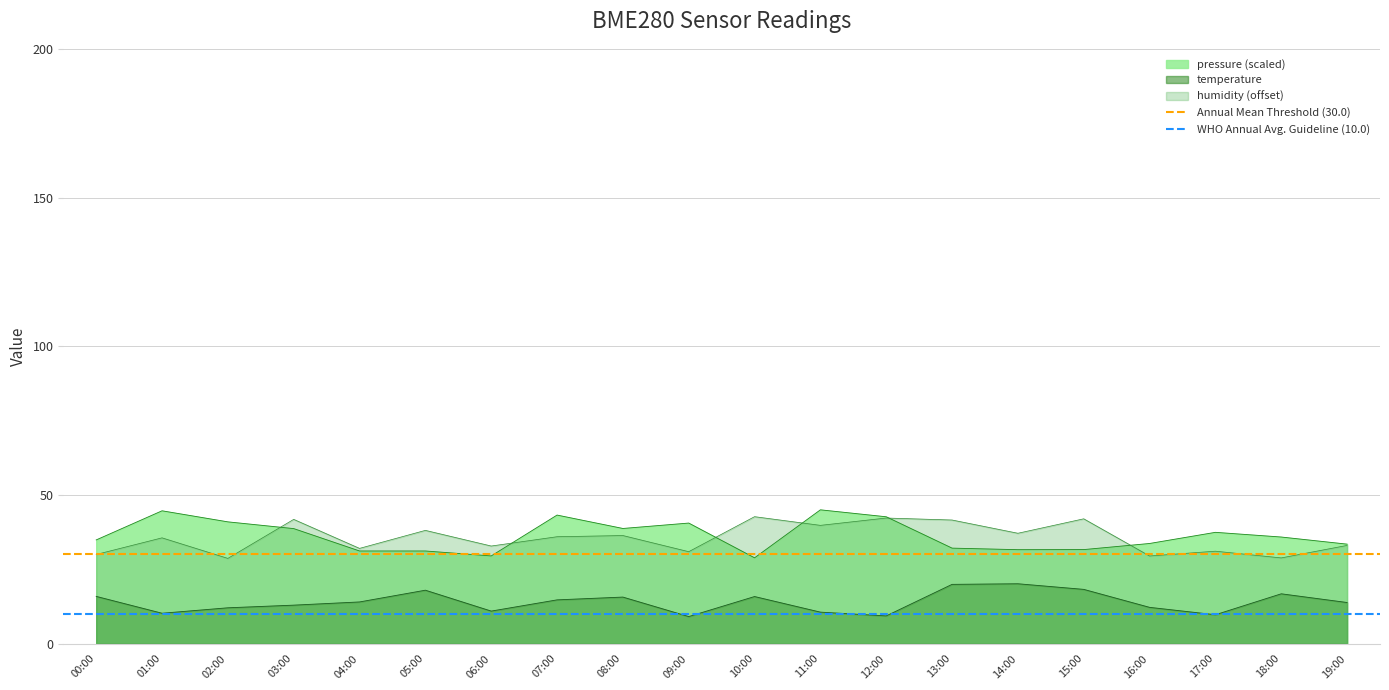

What is the minimum value shown in the chart?

10